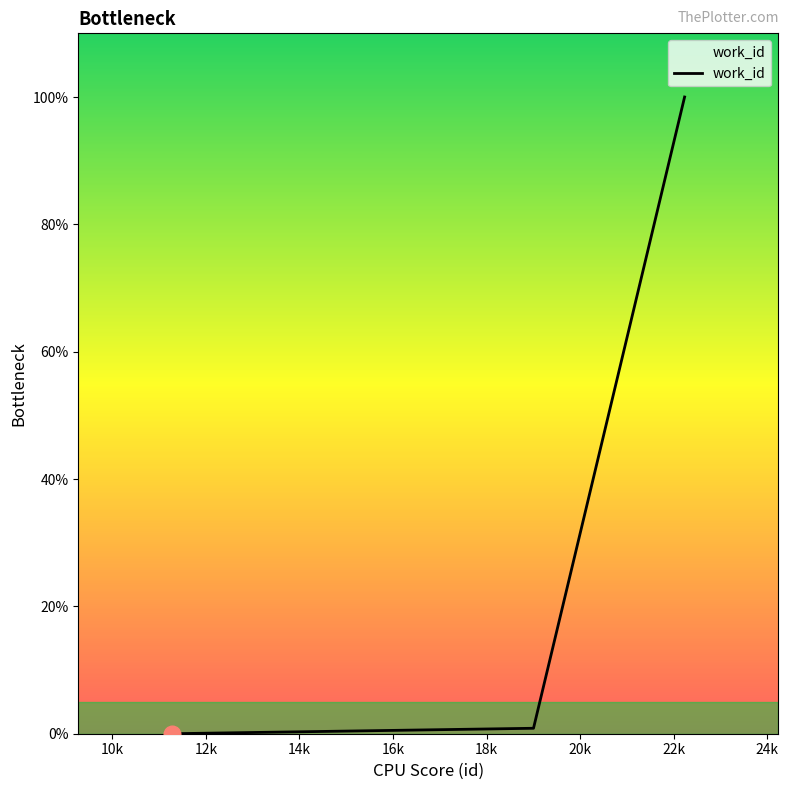

What is the difference between the maximum and minimum values?

100.0